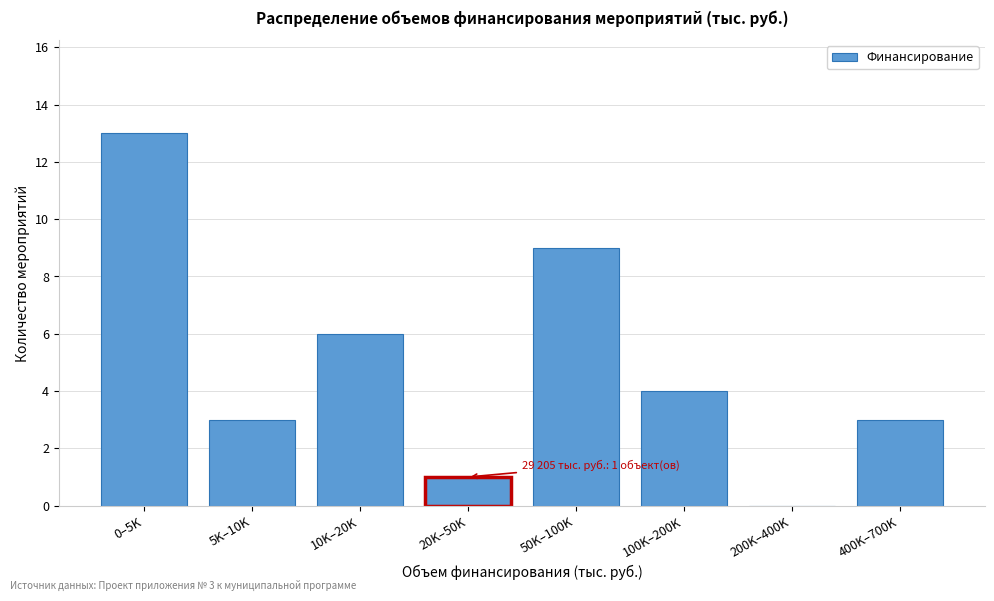

Reading left to right, what are all the values shown in this chart?

0–5K=13	5K–10K=3	10K–20K=6	20K–50K=1	50K–100K=9	100K–200K=4	200K–400K=0	400K–700K=3